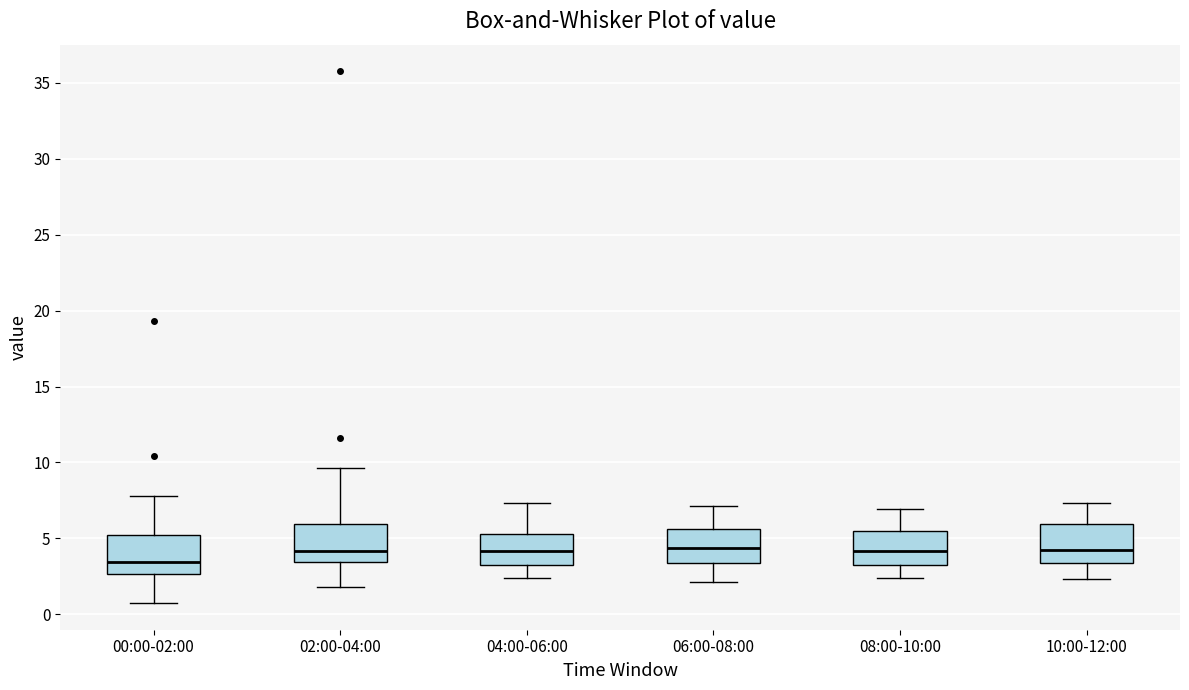

Reading left to right, transcribe this box plot: for each box, give where its median line is, the range the box spans, and where its two whiskers end, as read against the y-axis. The values are not printed on the chart, so give them approximately, as read against the axis.

00:00-02:00: median 3.5, box 2.5 to 5.0, whiskers 0.5 to 8.0
02:00-04:00: median 4.0, box 3.5 to 6.0, whiskers 2.0 to 9.5
04:00-06:00: median 4.0, box 3.5 to 5.5, whiskers 2.5 to 7.5
06:00-08:00: median 4.5, box 3.5 to 5.5, whiskers 2.0 to 7.0
08:00-10:00: median 4.0, box 3.5 to 5.5, whiskers 2.5 to 7.0
10:00-12:00: median 4.0, box 3.5 to 6.0, whiskers 2.5 to 7.5